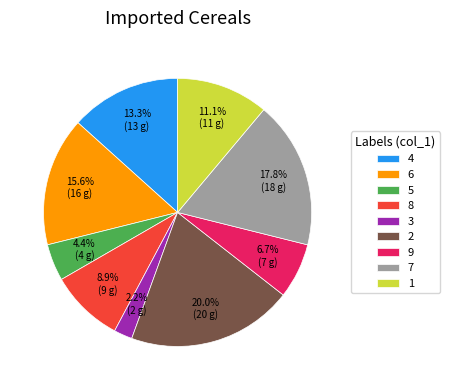

Is there a majority slice in this chart?

No